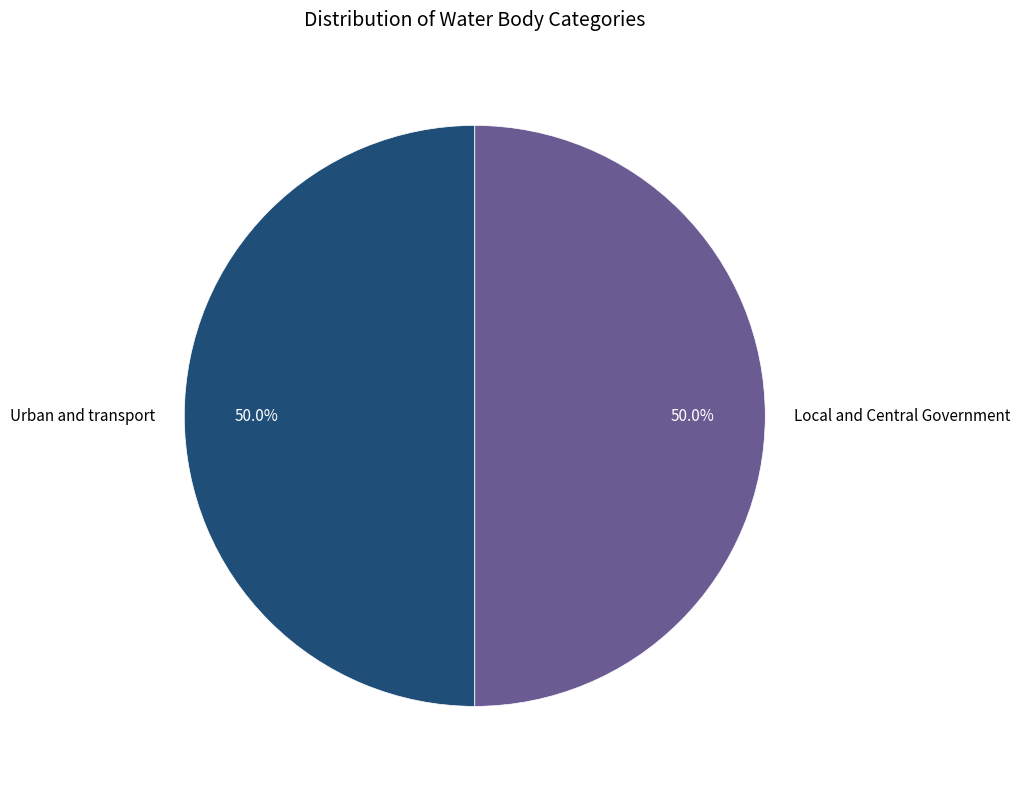

How many slices are in this pie chart?

2